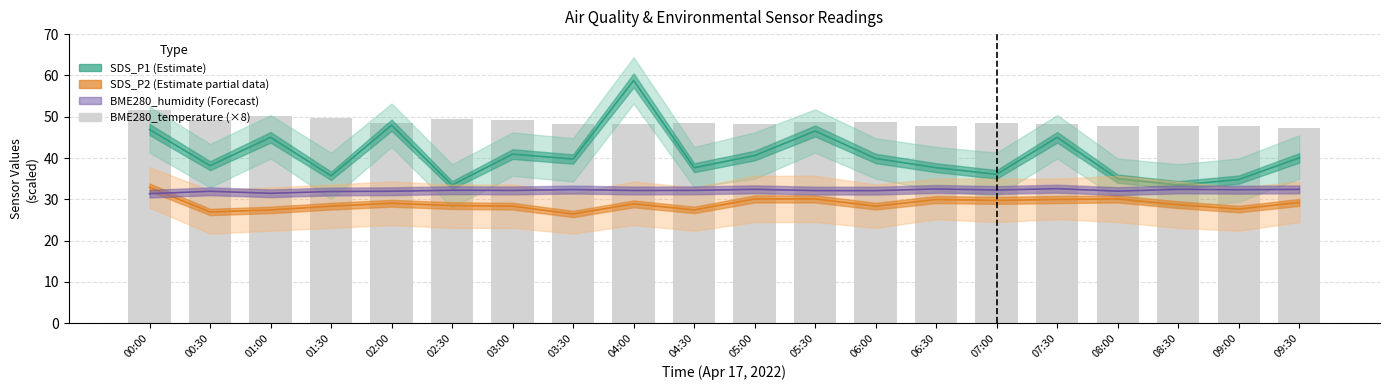

List the labels in order of SDS_P2 (Estimate partial) value, smallest first.

03:30, 00:30, 01:00, 04:30, 09:00, 01:30, 03:00, 06:00, 02:30, 08:30, 04:00, 02:00, 09:30, 07:00, 06:30, 07:30, 05:00, 05:30, 08:00, 00:00